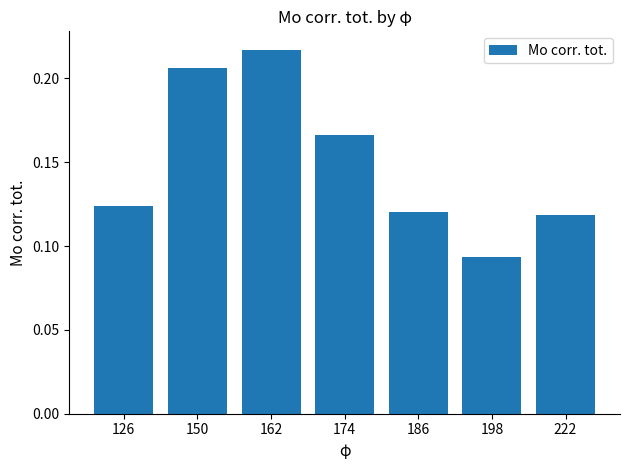

Which has a higher value, 198 or 222?

222